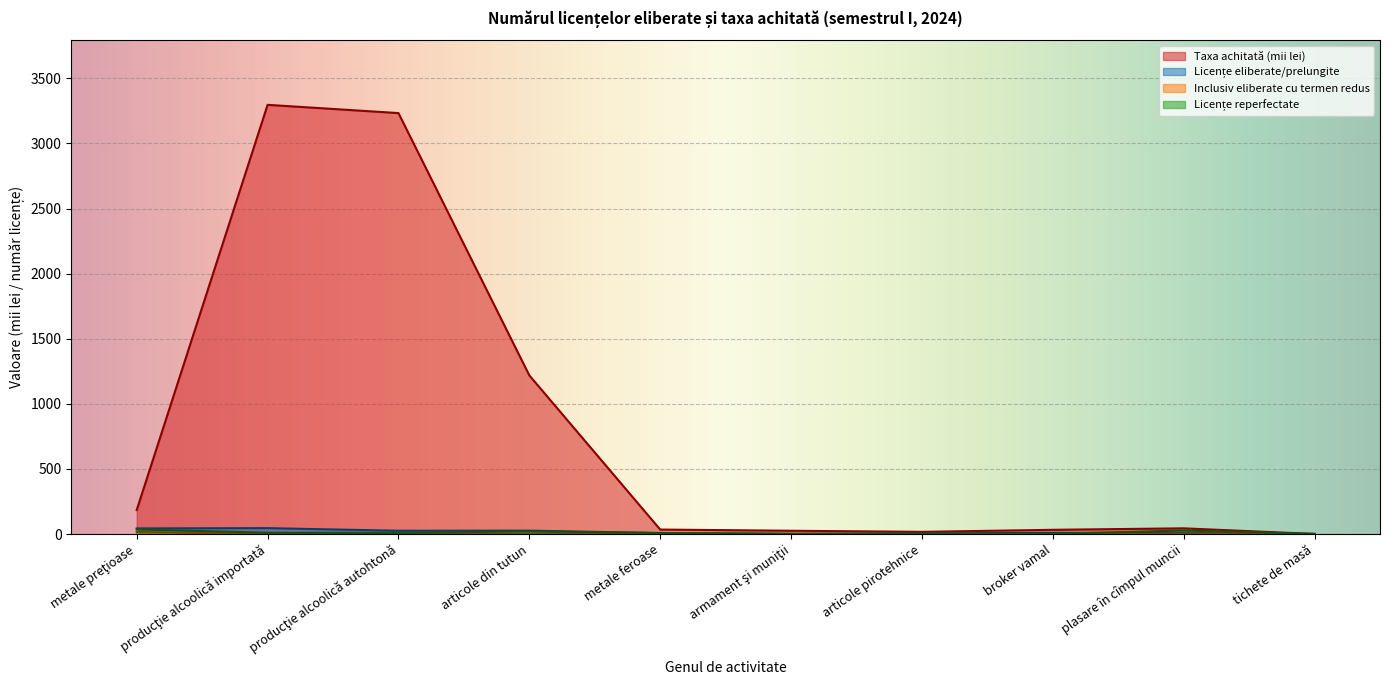

True or false: Inclusiv eliberate cu termen redus and Taxa achitată (lei) intersect in this chart.

False